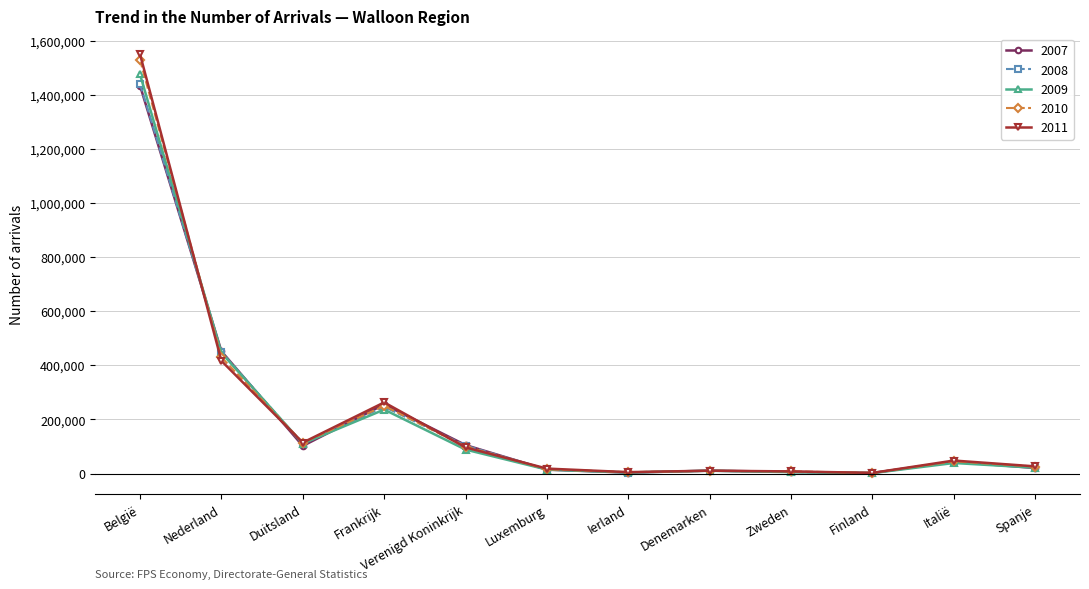

What value does the 2007 series have at Duitsland?

102182